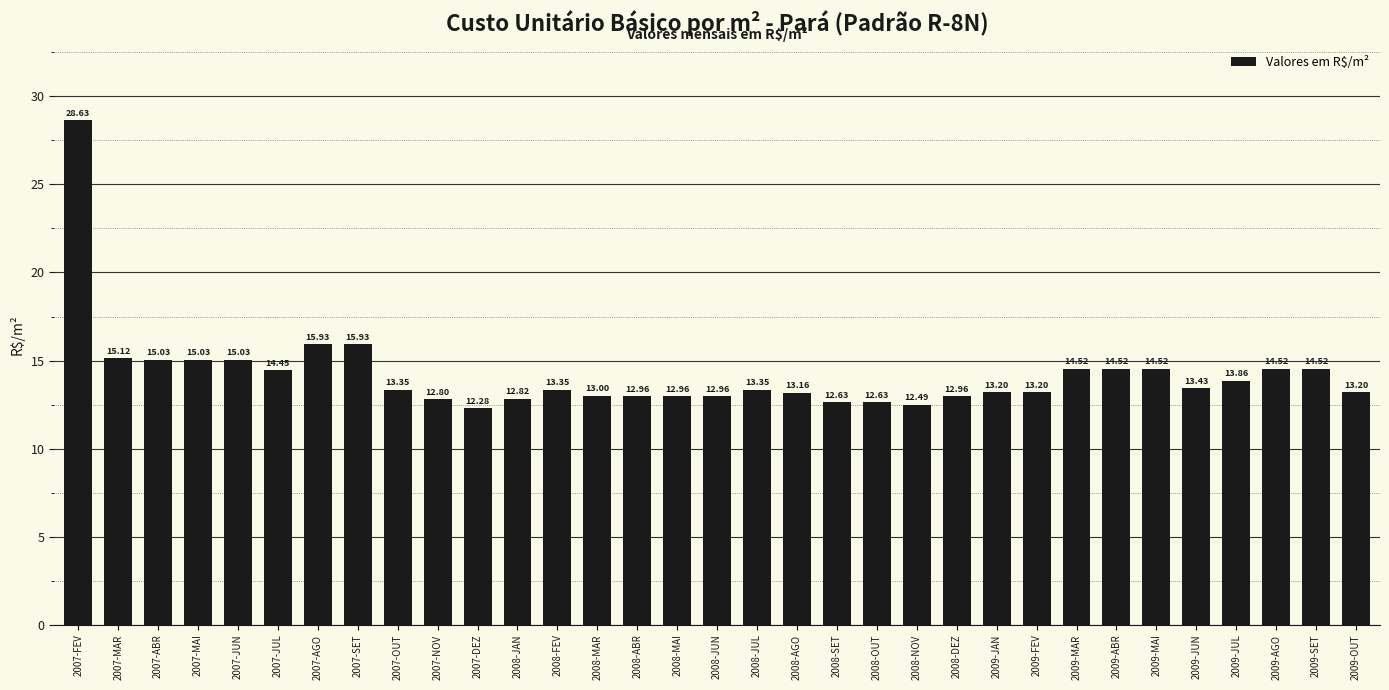

What position from the right is 2007-FEV?

33